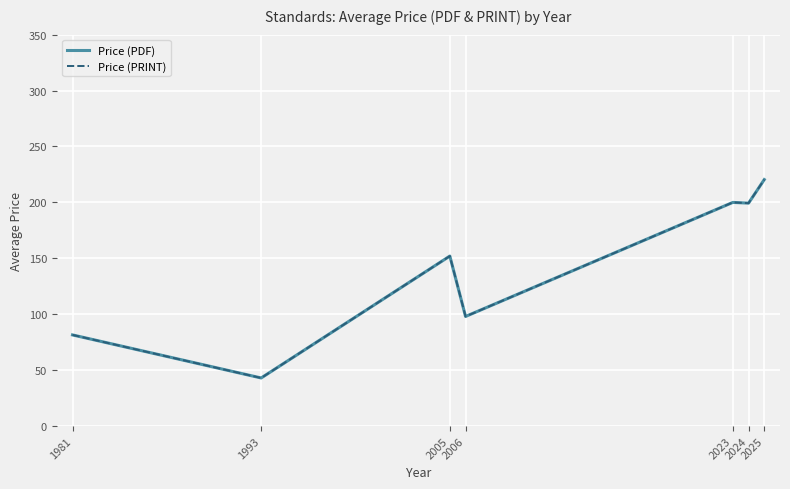

Does the chart have visible grid lines?

Yes